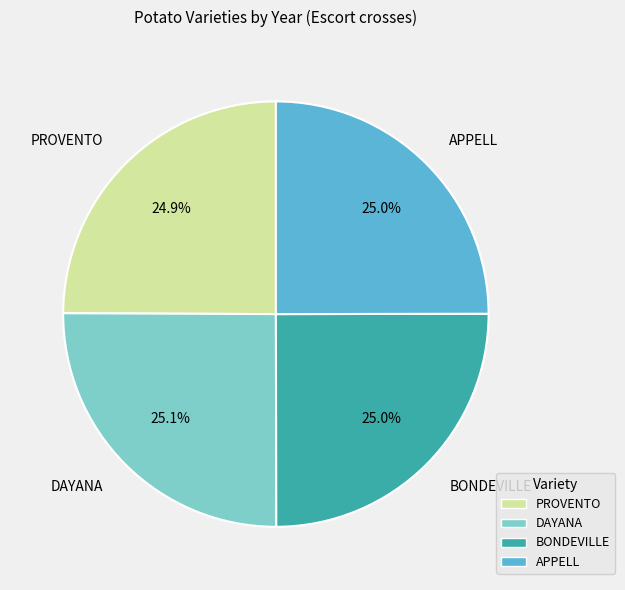

Approximately how many times larger is the value at DAYANA compared to BONDEVILLE?

1.0